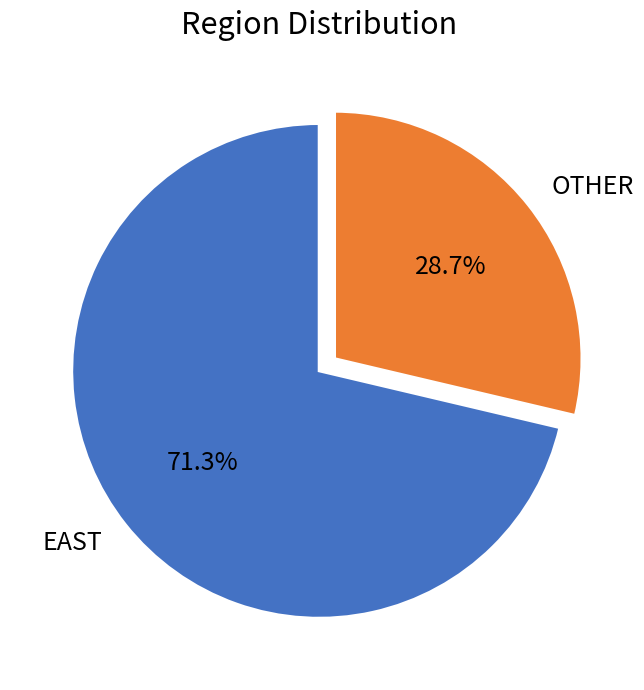

Is there any slice that represents more than half of the pie?

Yes